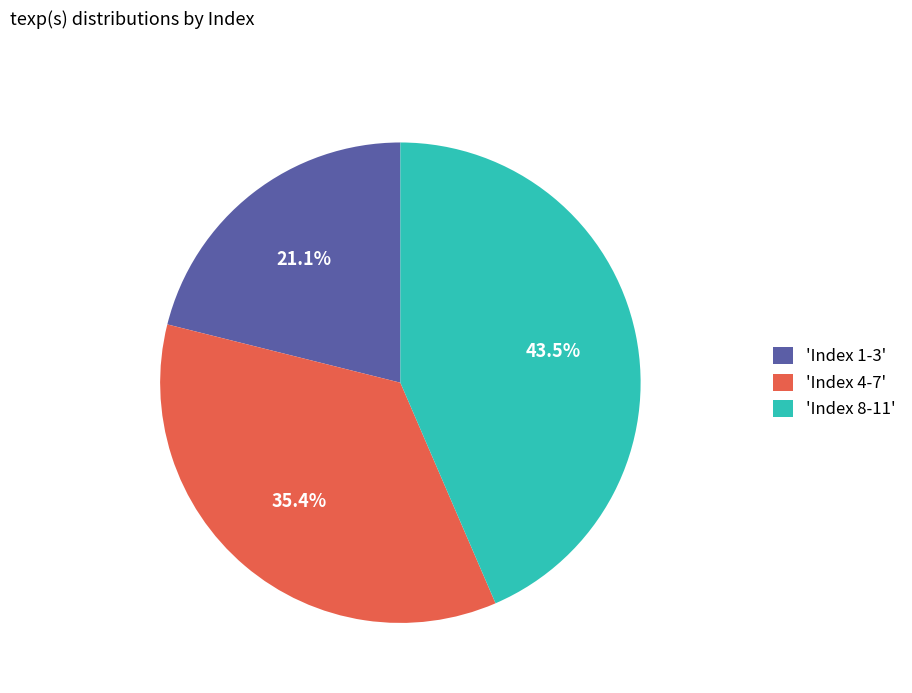

Is there any slice that represents more than half of the pie?

No